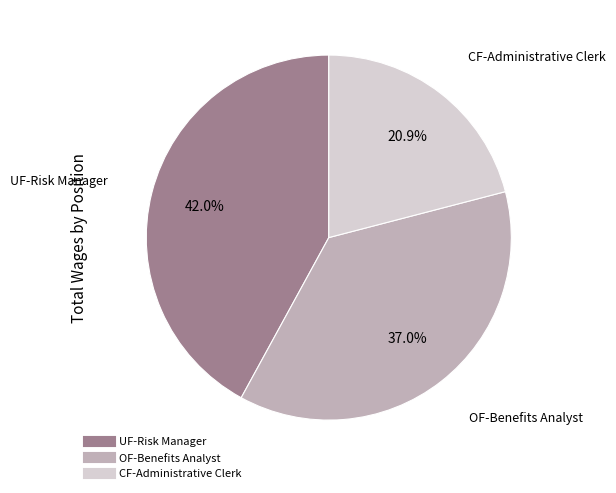

What is the largest slice in the pie chart?

UF-Risk Manager